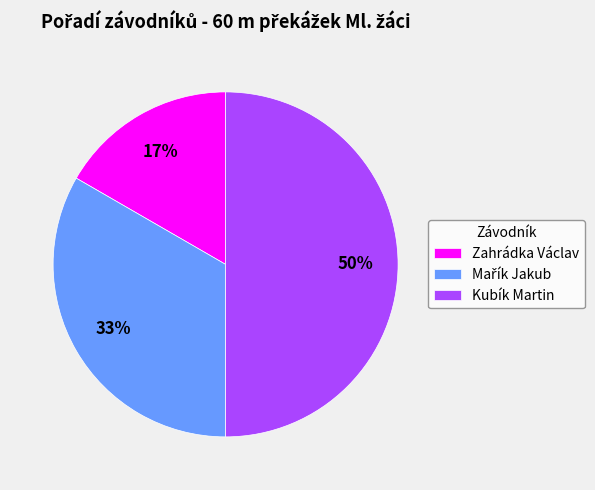

What percentage is the Zahrádka Václav slice, to the nearest percent?

17%